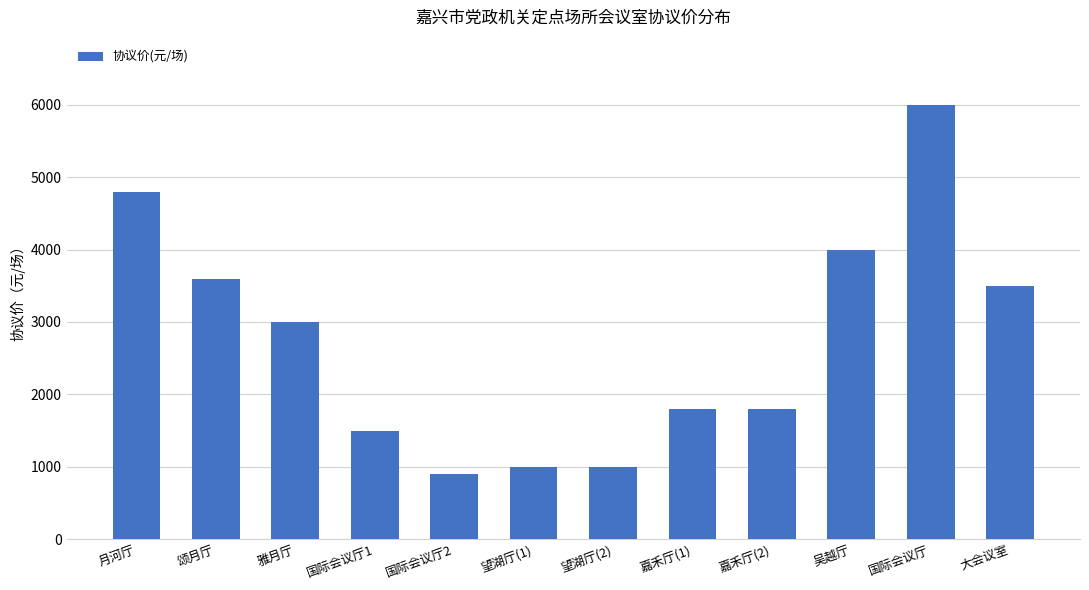

Where does the data first go above 3000?

月河厅